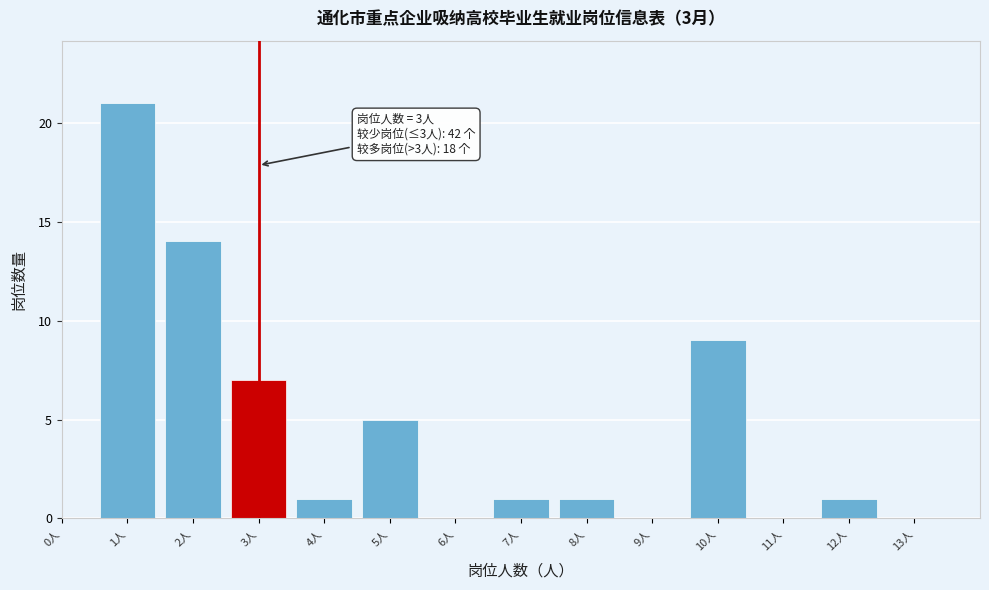

Over which range of the x-axis is the bar tallest?

0.5 to 1.5